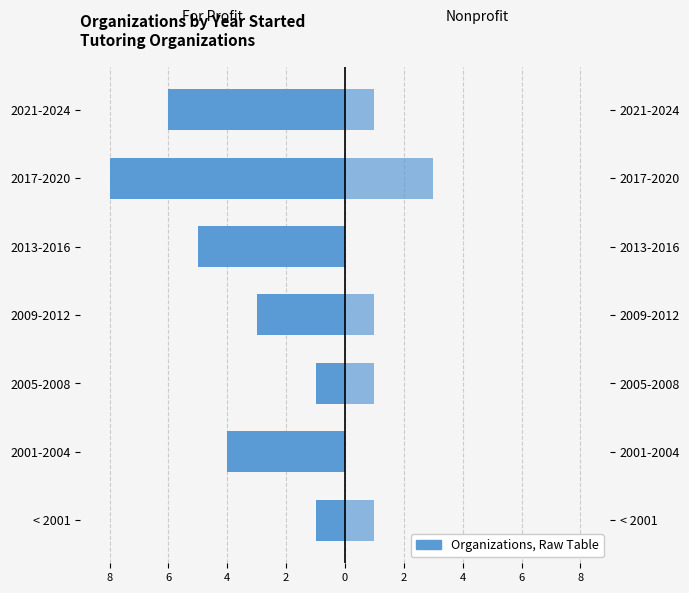

What is the sum of the For Profit values at 2017-2020 and 2001-2004?

-12